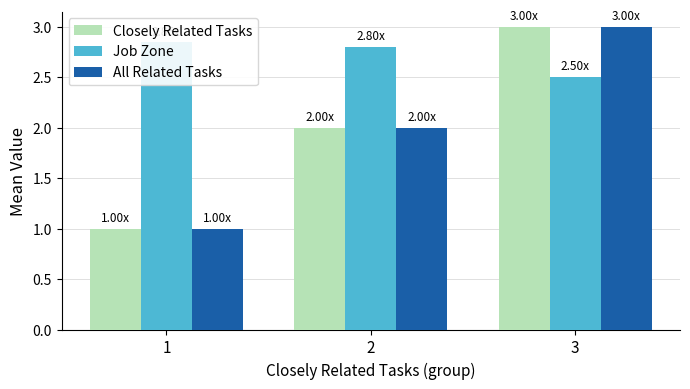

Between 2 and 1, which is larger?

2